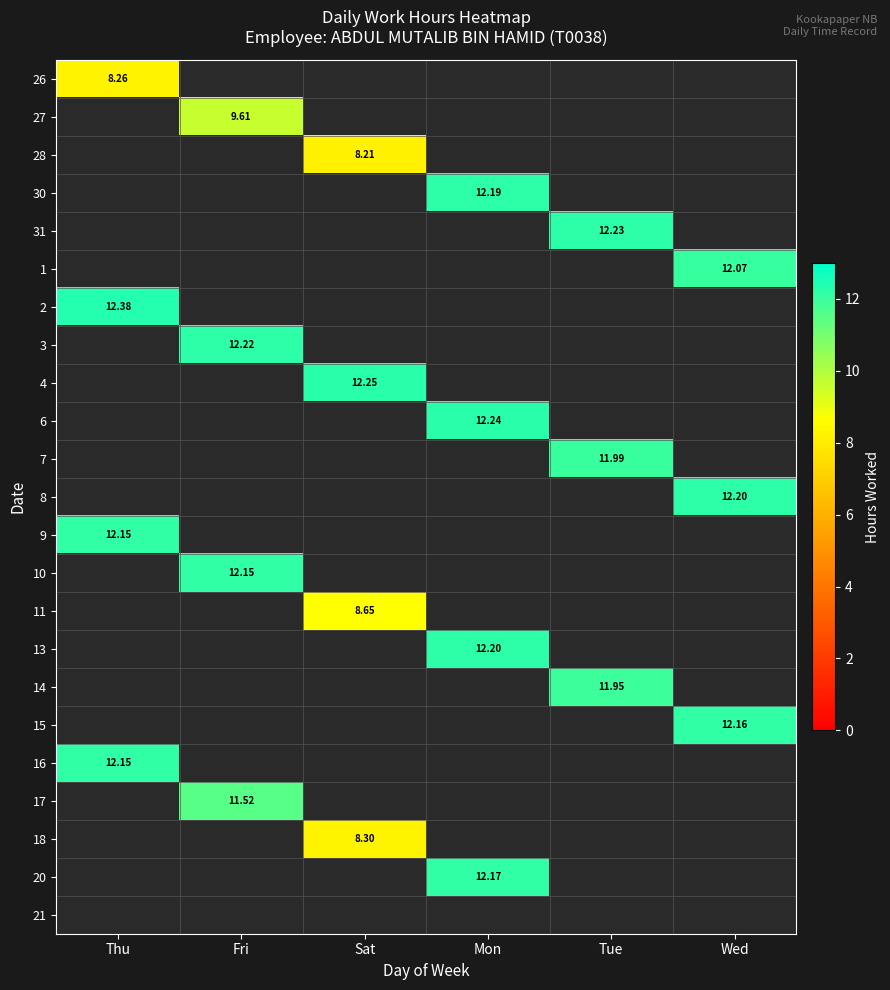

The value of 8 at Thu is 0.0. True or false?

True